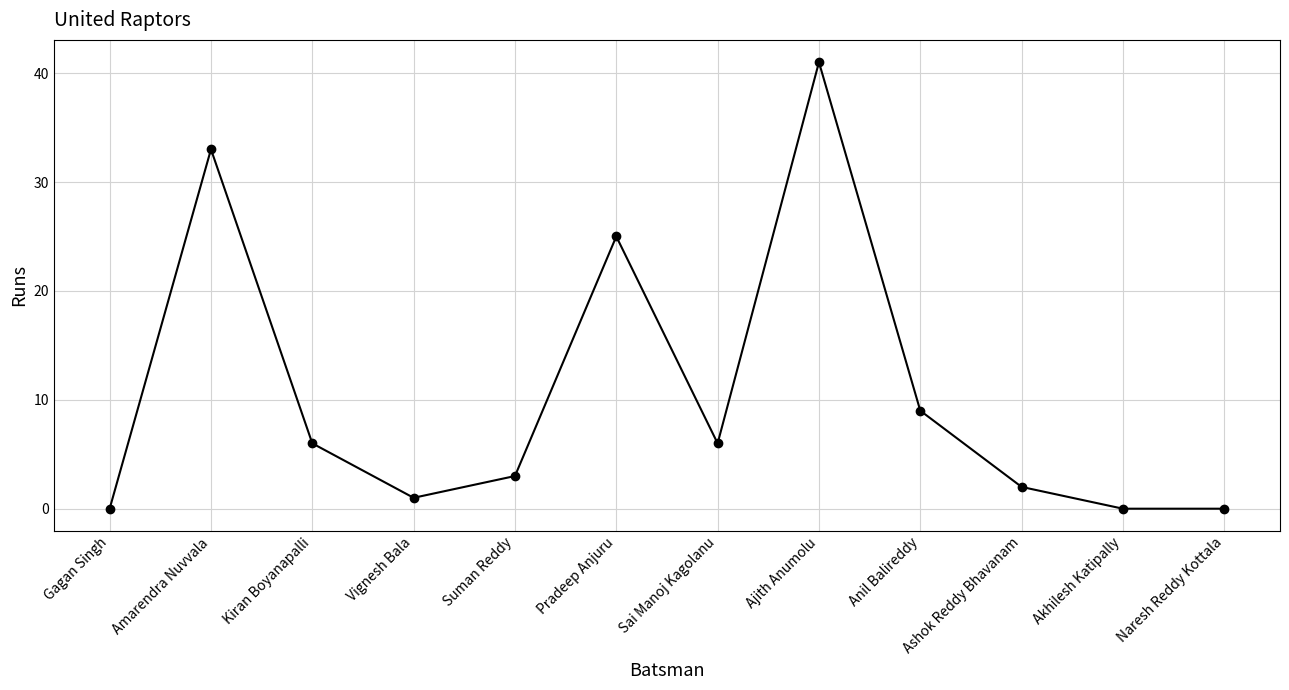

How many points are higher than both their immediate neighbors (excluding endpoints)?

3